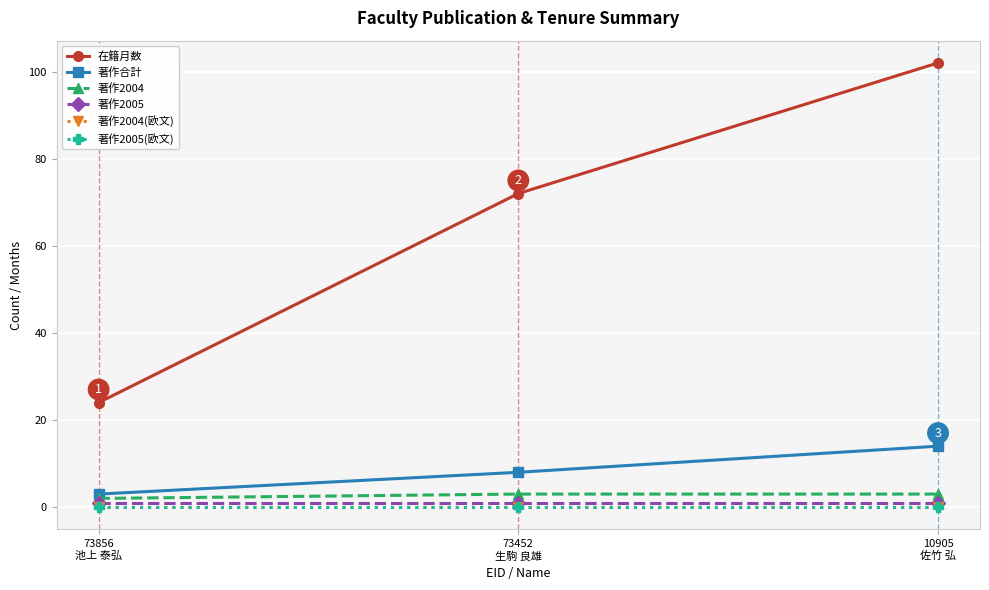

True or false: 在籍月数 has a value of 47 at 73452
生駒 良雄.

False